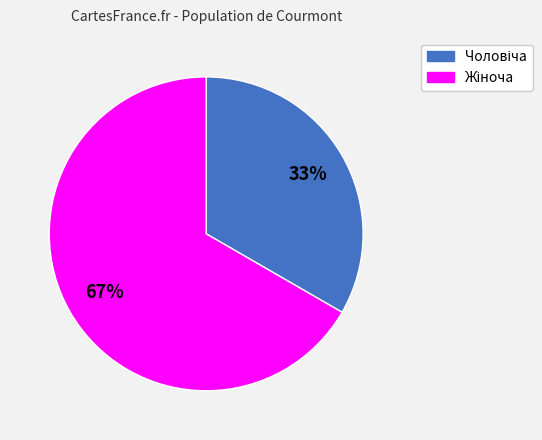

To the nearest percent, what is the average slice percentage?

50%